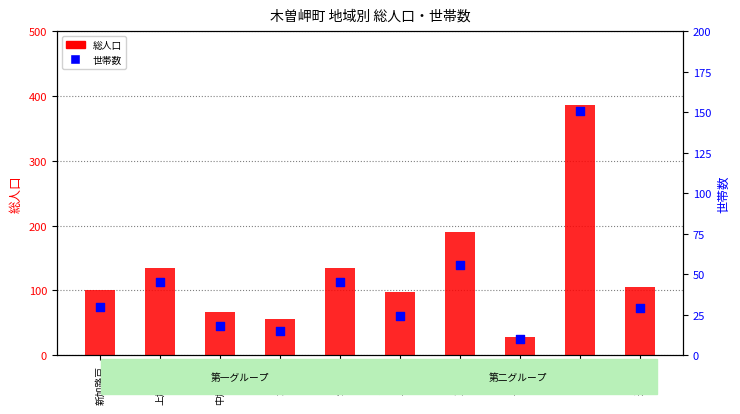

Which series has the largest Y range (max minus min)?

総人口